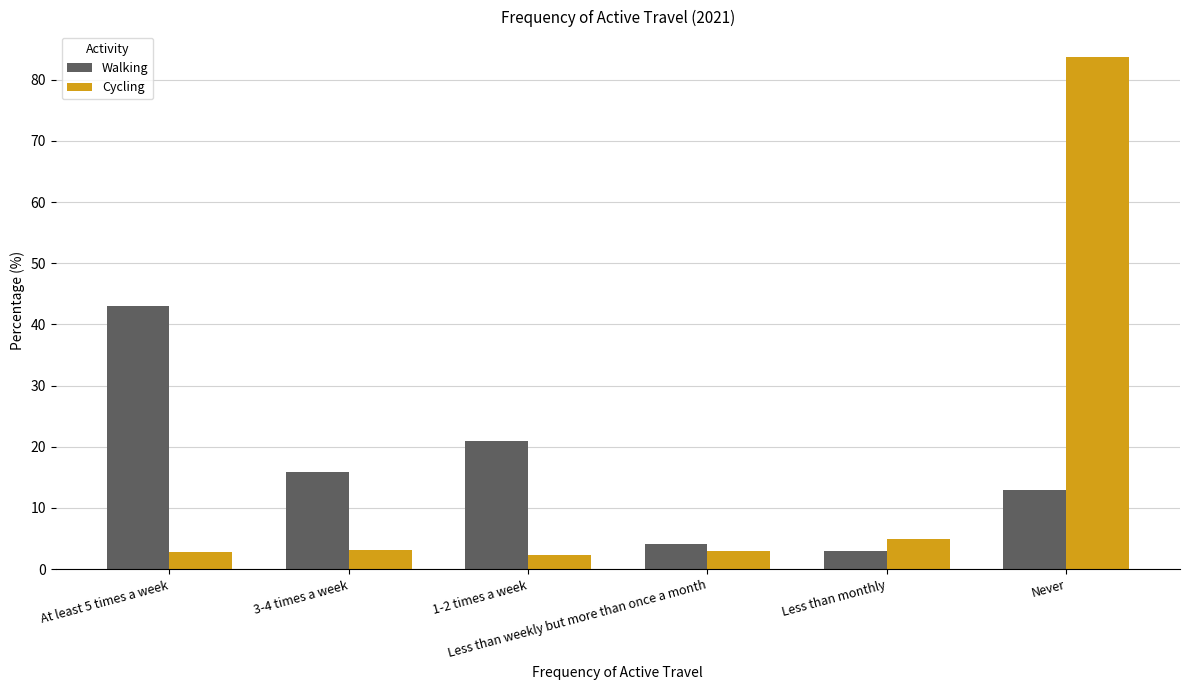

Which series has the largest range (max minus min)?

Cycling